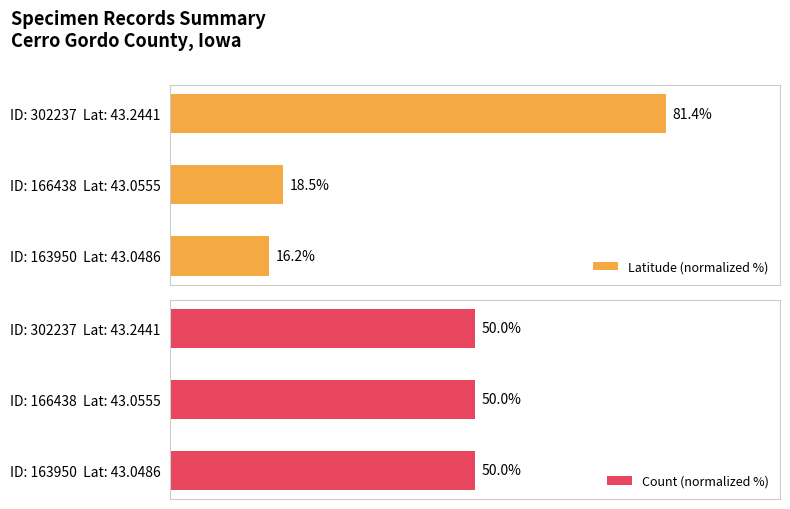

Between 0 and 2, which is larger?

2